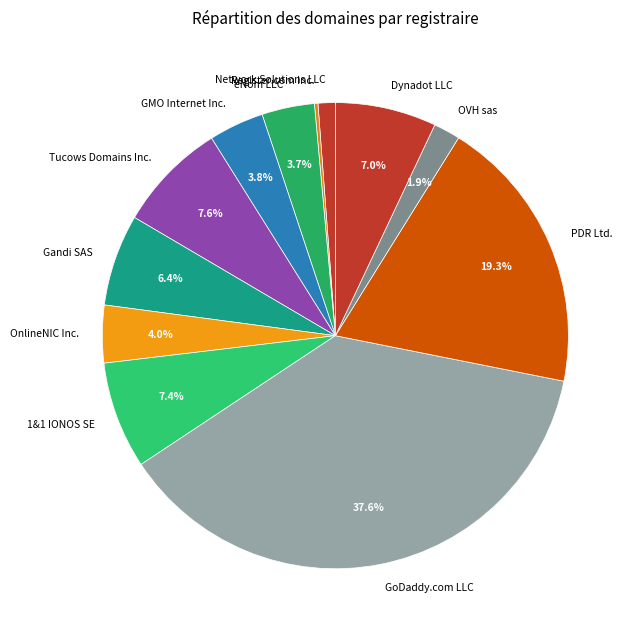

To the nearest percent, what percentage of the pie is PDR Ltd.?

19%